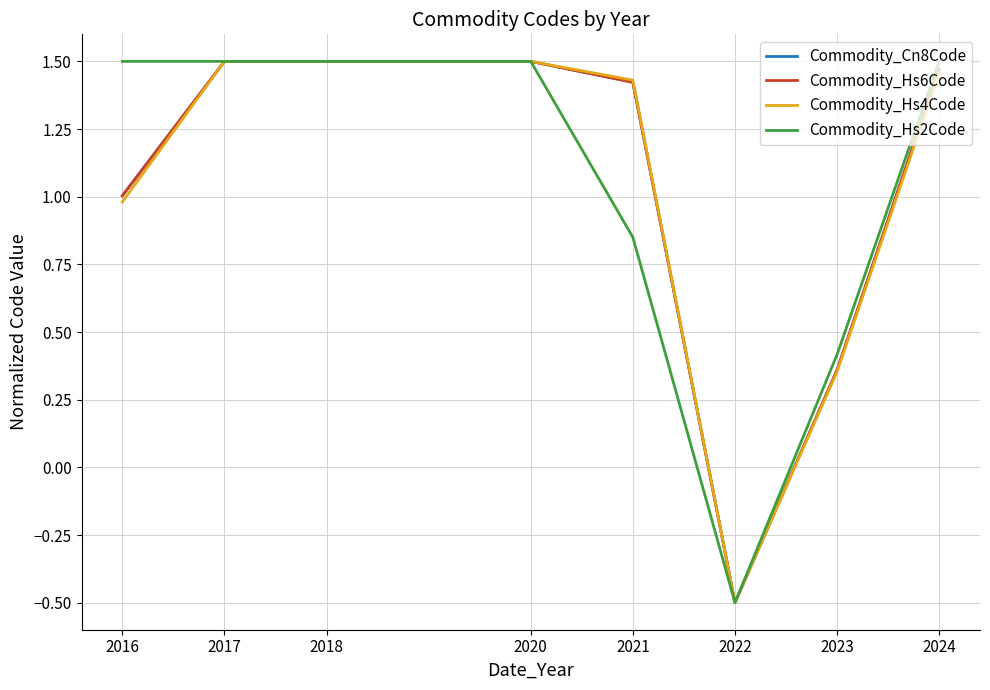

Which series changed the most between 2021 and 2024?

Commodity_Hs2Code